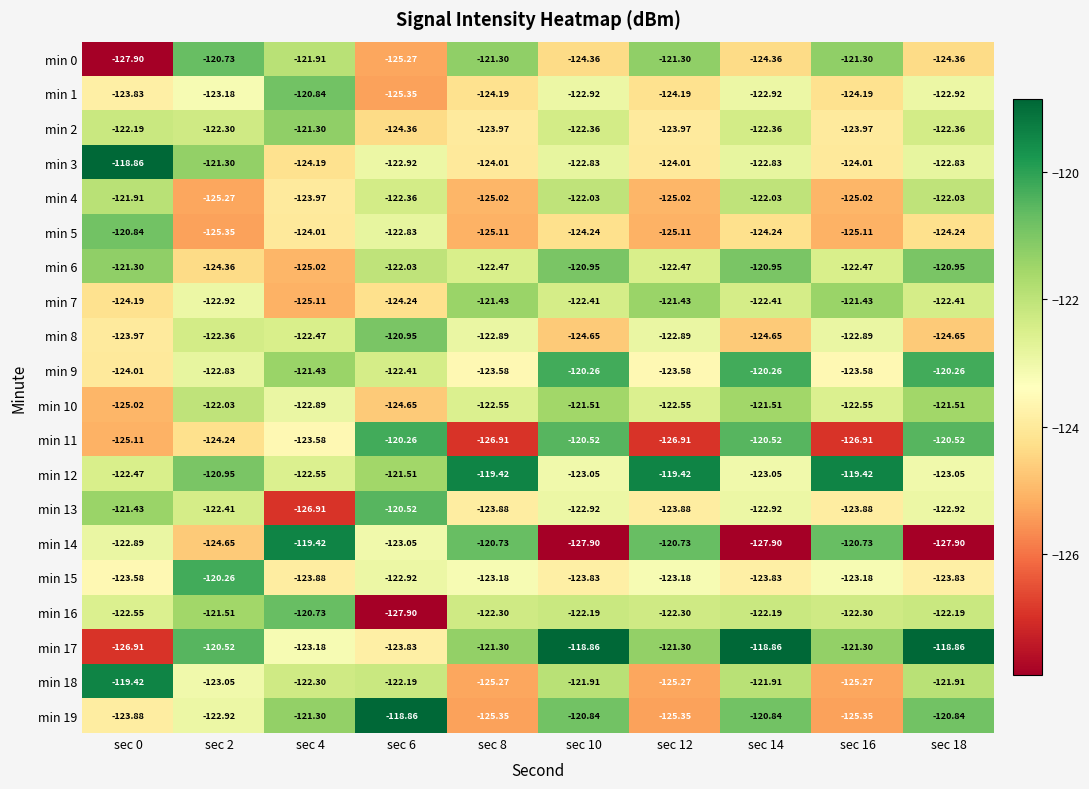

Is the value of min 18 at sec 18 greater than the value of min 19 at sec 2?

Yes